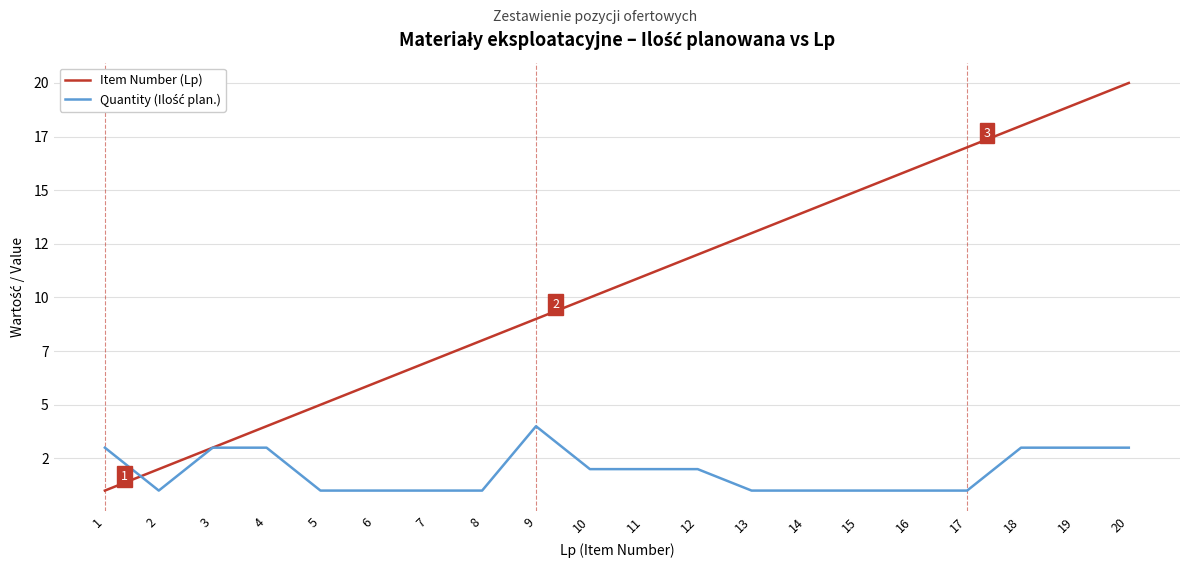

What is the value of the Quantity (Ilość plan.) point at the 8th from the left?

1